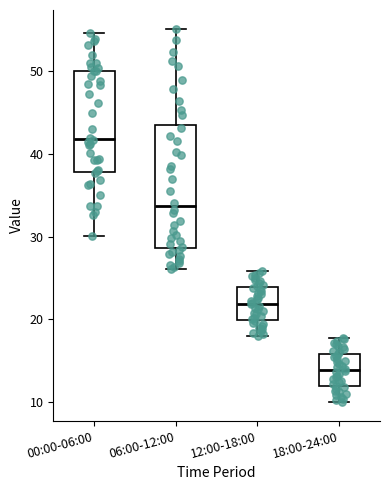

Where does the lower whisker of the box for 18:00-24:00 end on the y-axis? The values are not printed on the chart, so give them approximately, as read against the axis.

10